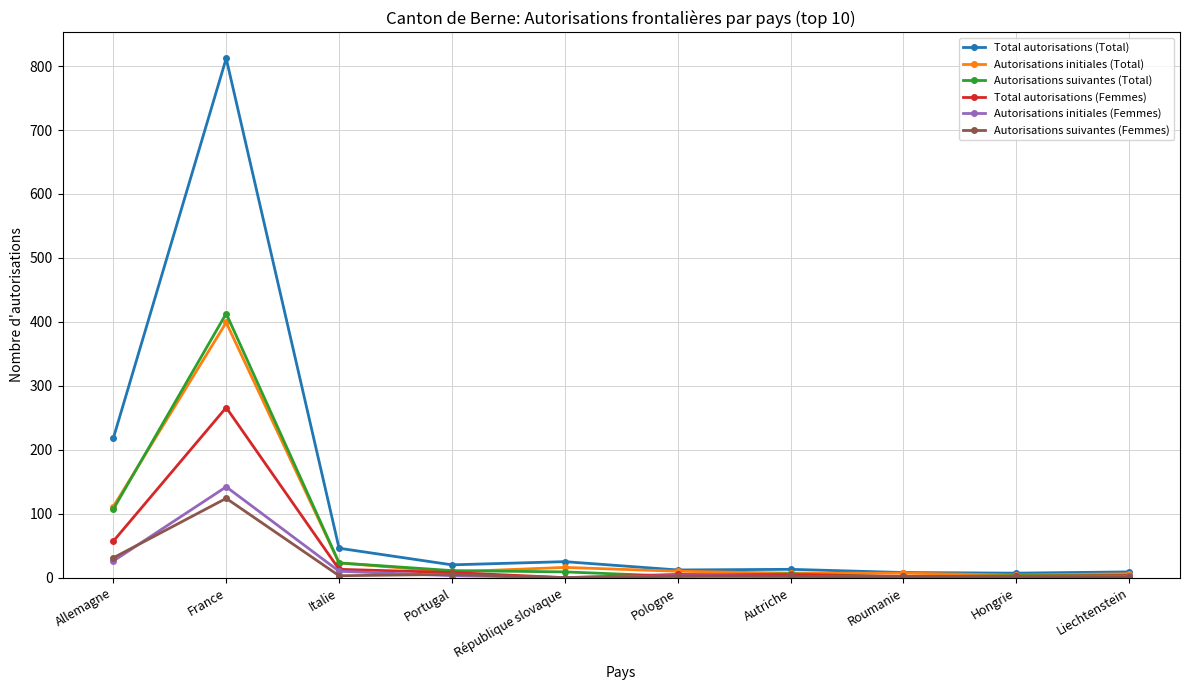

What is the value of the Autorisations initiales (Femmes) point at the 7th from the left?

2